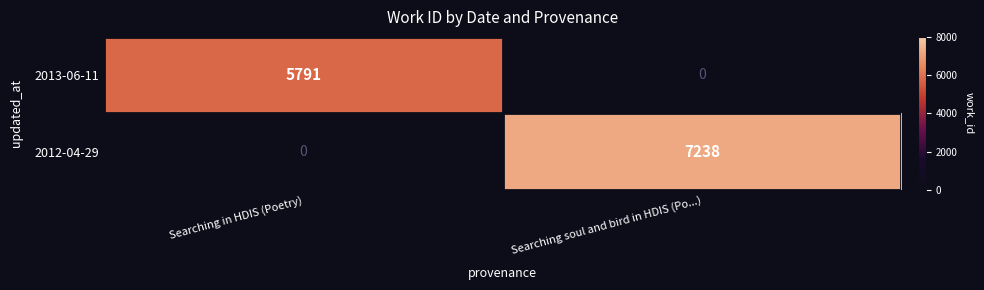

At which label is 2013-06-11 closest to 2895?

Searching soul and bird in HDIS (Po...)